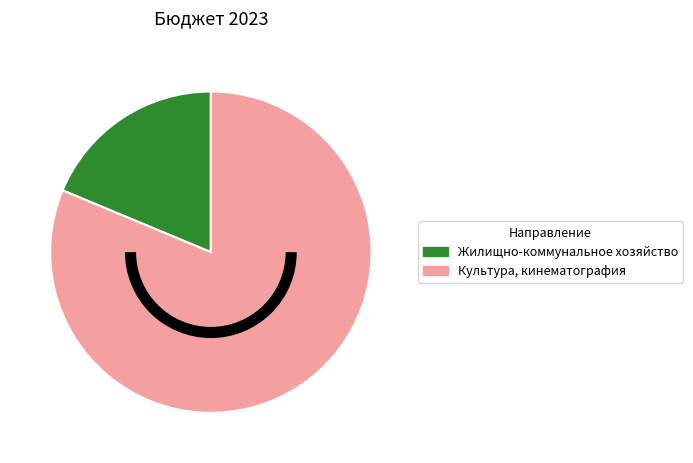

Which slice represents more than half of the pie?

Культура, кинематография